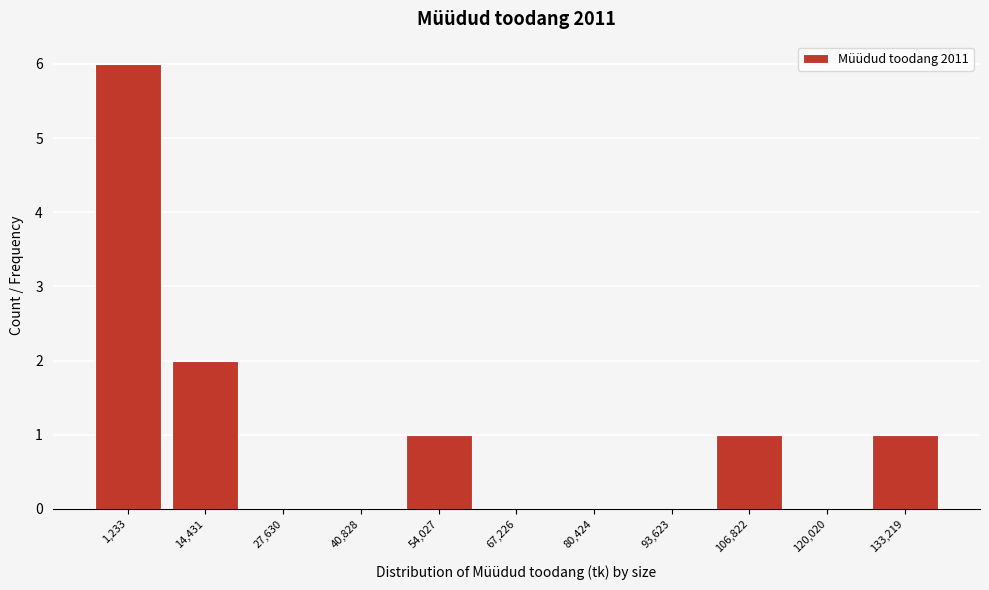

Reading right to left, list all the values displayed in this chart.

133,219=1	120,020=0	106,822=1	93,623=0	80,424=0	67,226=0	54,027=1	40,828=0	27,630=0	14,431=2	1,233=6